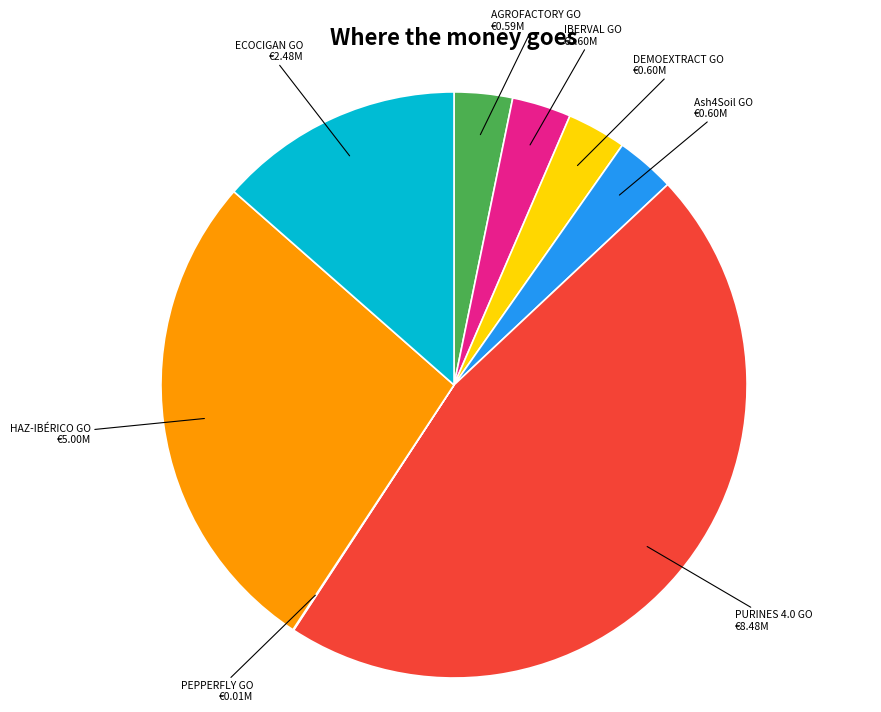

Is there a majority slice in this chart?

No